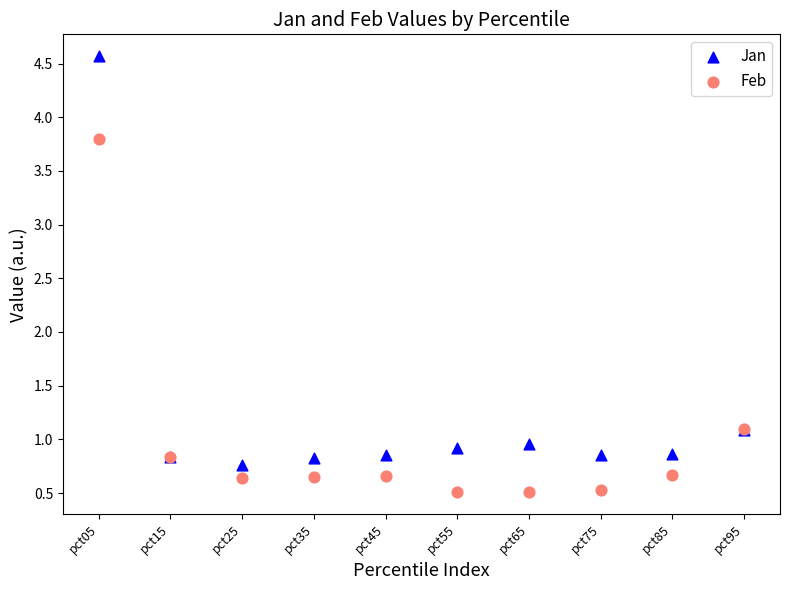

Which series contains the highest Y value?

Jan